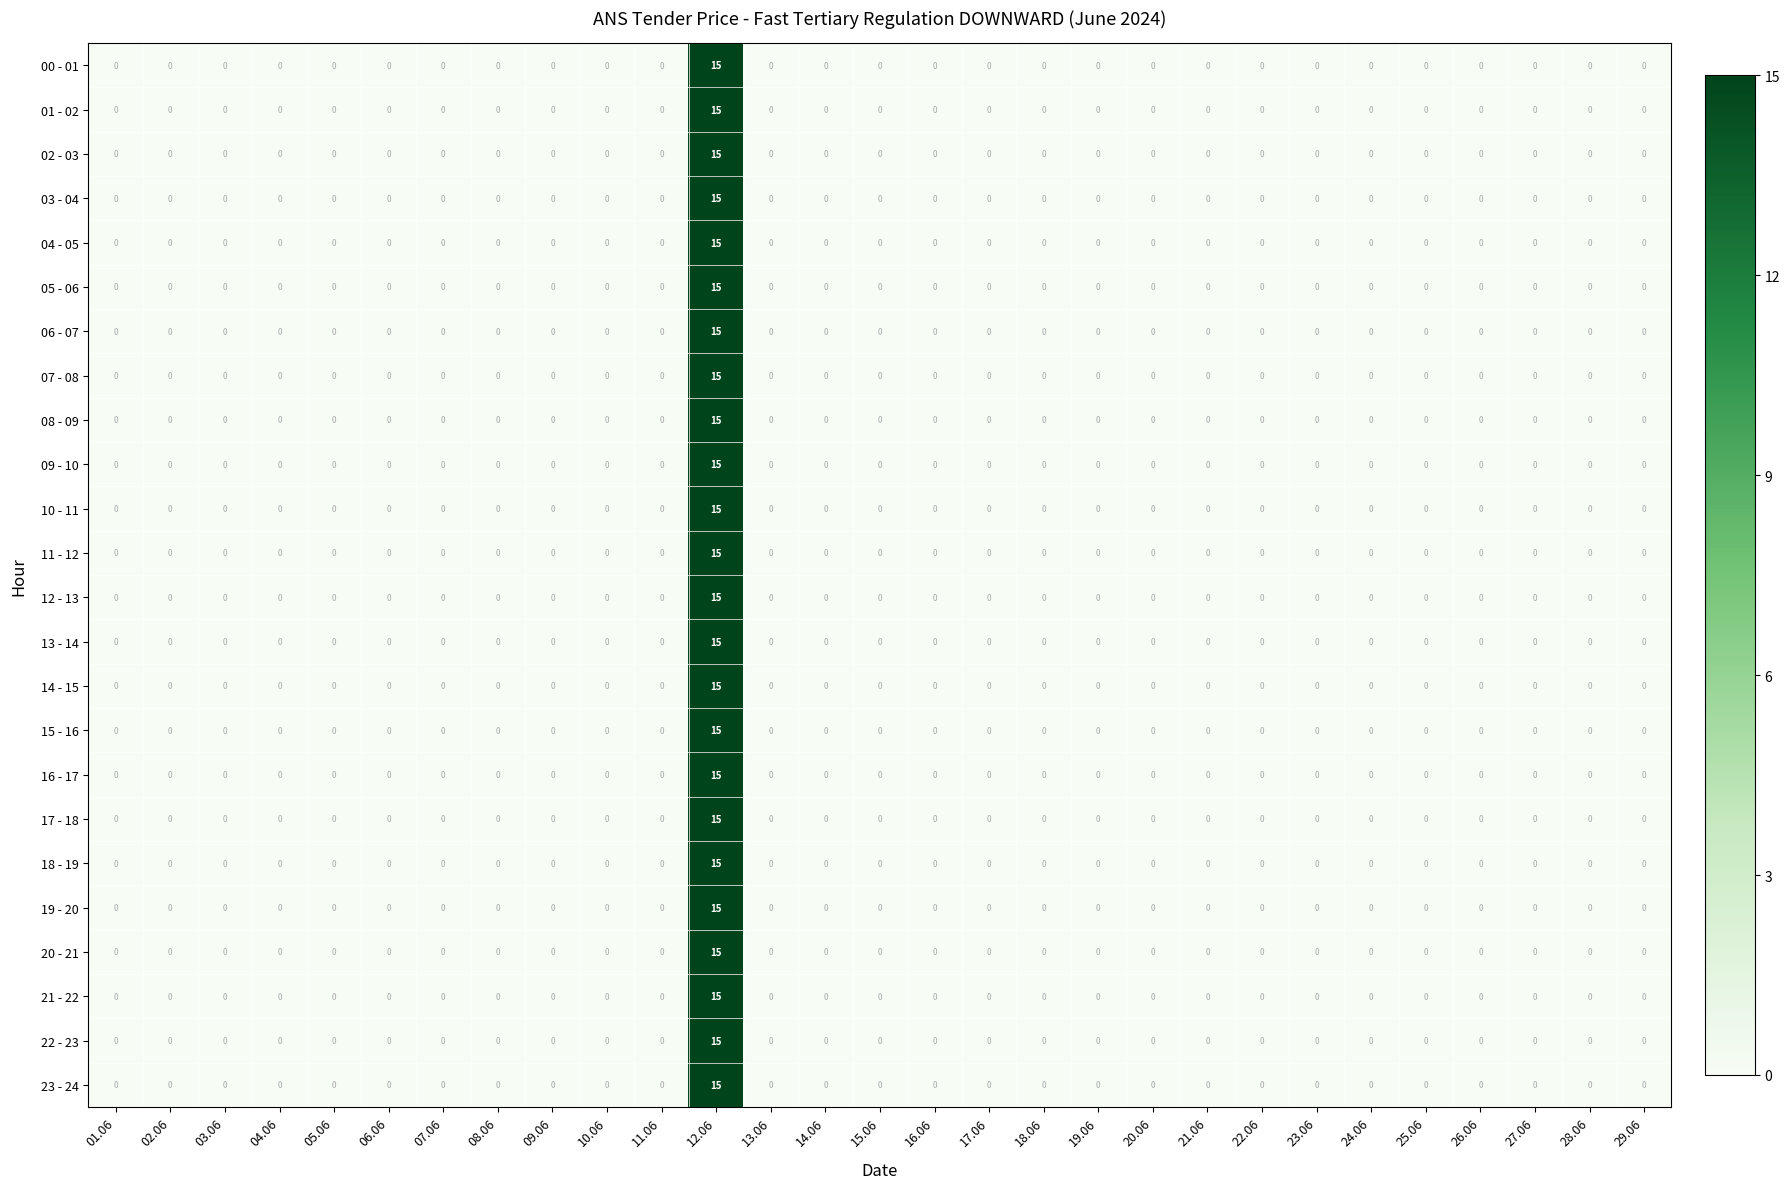

True or false: 21 - 22 has a value of 0 at 09.06.

True